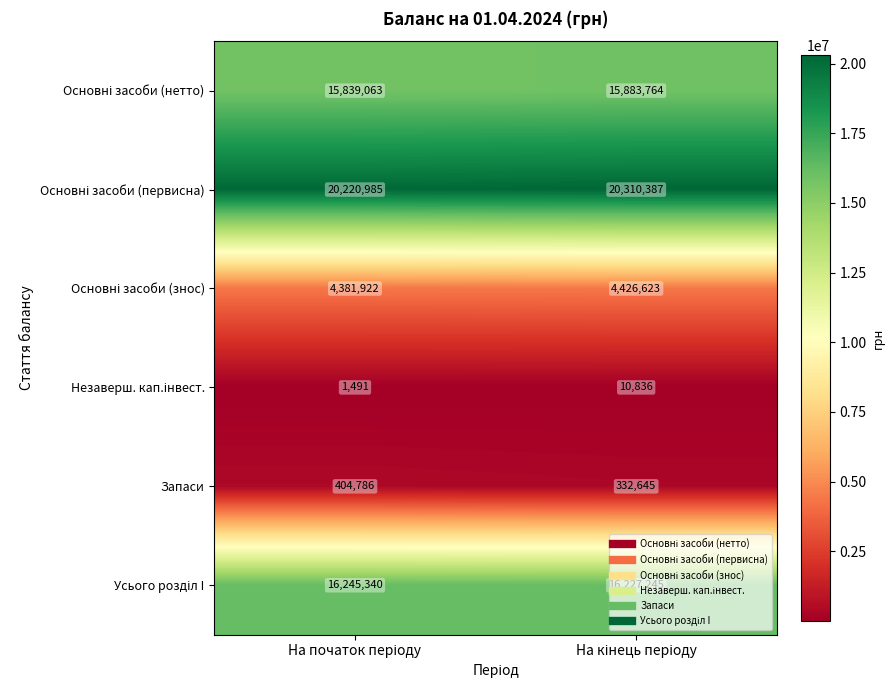

Which series has the largest total across all categories?

Основні засоби (первисна)